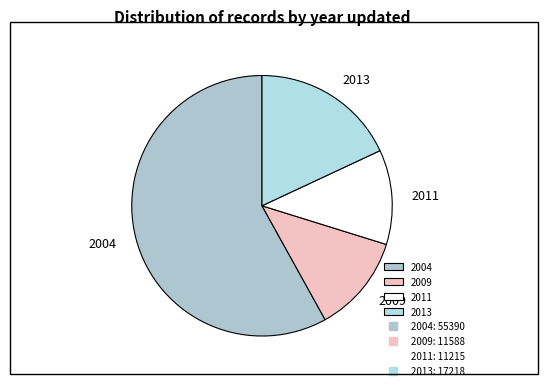

Does 2011 represent more than half of the total?

No